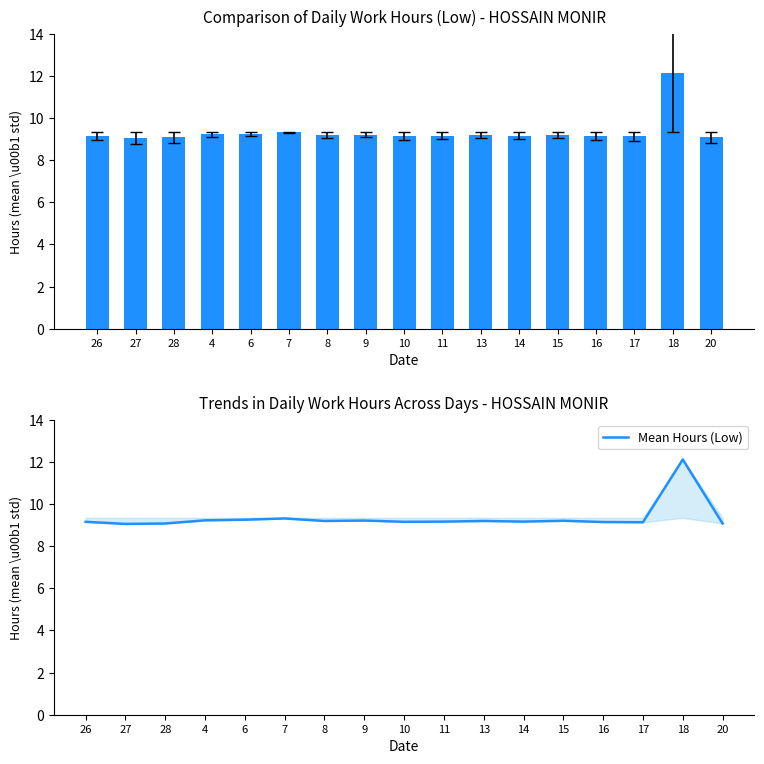

List the labels in order of Mean Hours (Low) value, smallest first.

27, 28, 20, 17, 16, 26, 10, 11, 14, 8, 13, 15, 9, 4, 6, 7, 18